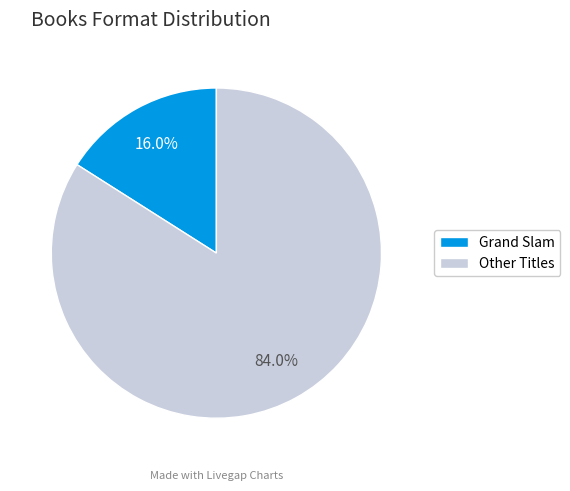

Does Grand Slam account for over 50% of the chart?

No